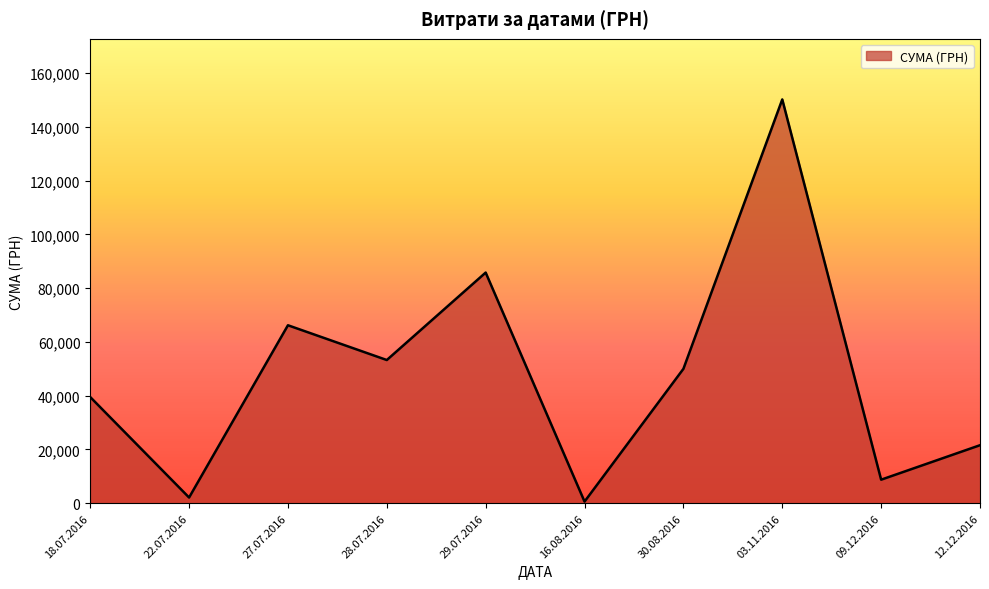

Which category has the lowest value across all series?

16.08.2016